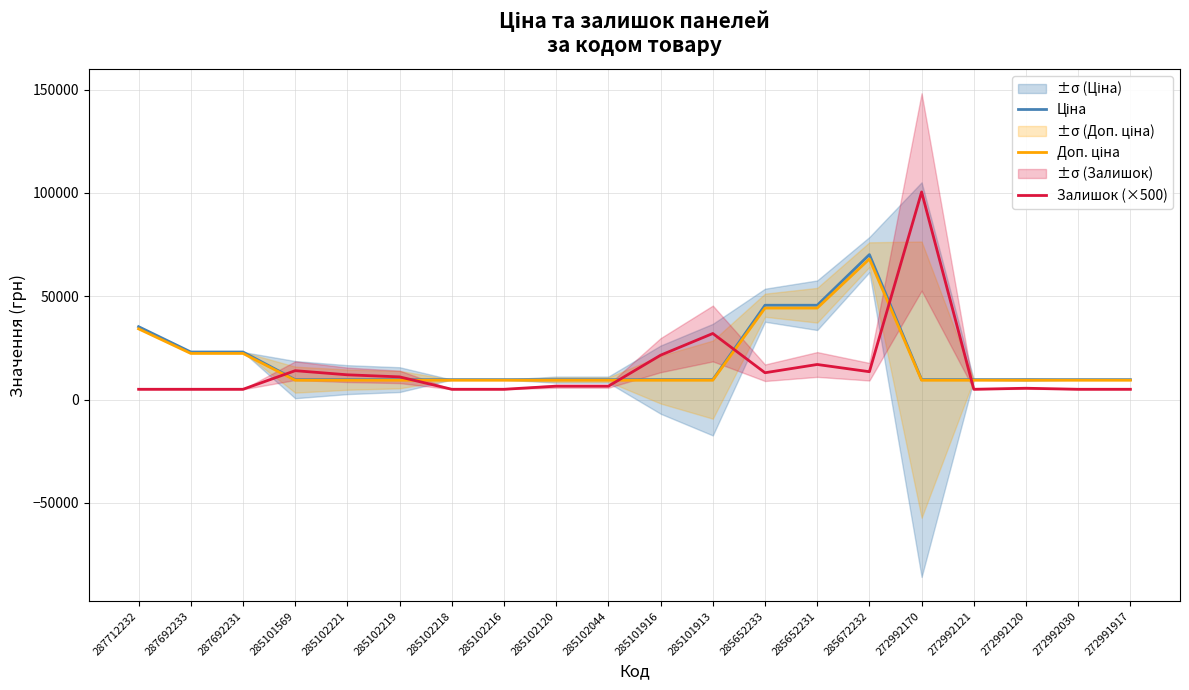

What is the minimum value shown in the chart?

5000.0